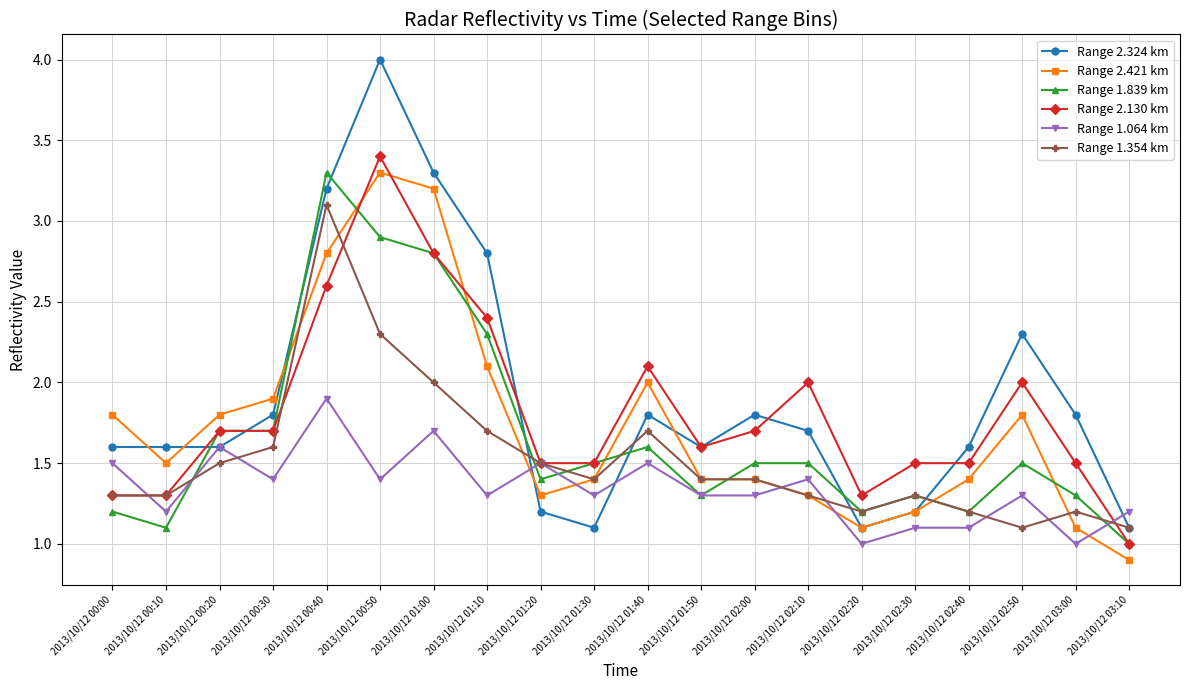

What are all the series names shown in the legend?

Range 2.324 km, Range 2.421 km, Range 1.839 km, Range 2.130 km, Range 1.064 km, Range 1.354 km